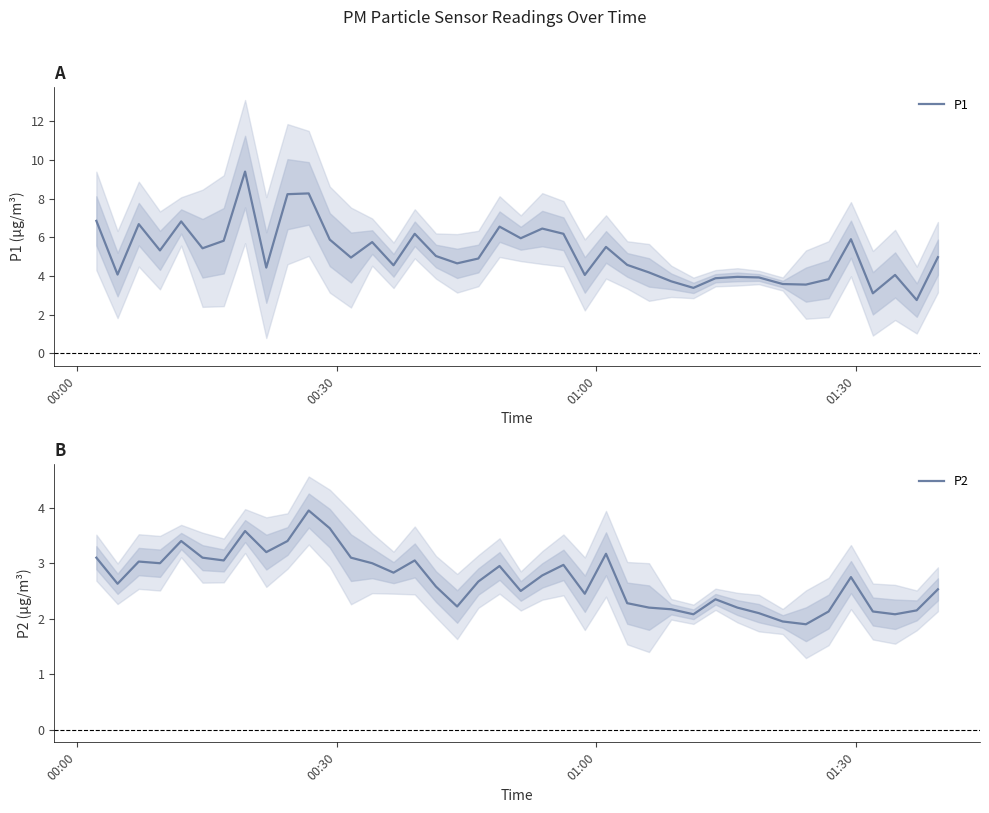

True or false: P1 and P2 intersect in this chart.

False